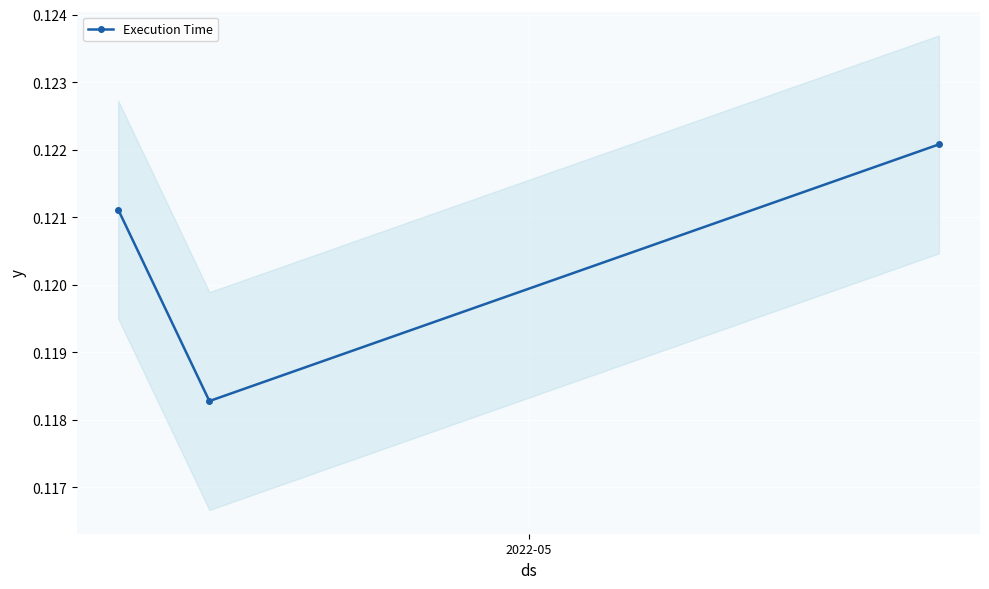

Count the Execution Time values in the range 0 to 1.

3